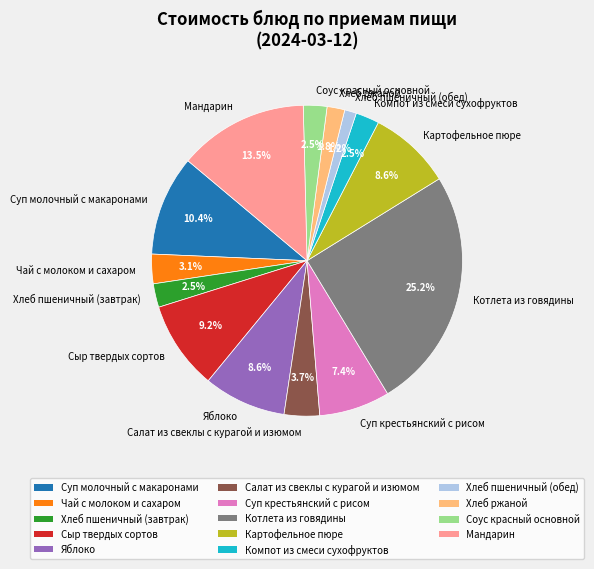

What is the smallest slice in the pie chart?

Хлеб пшеничный (обед)